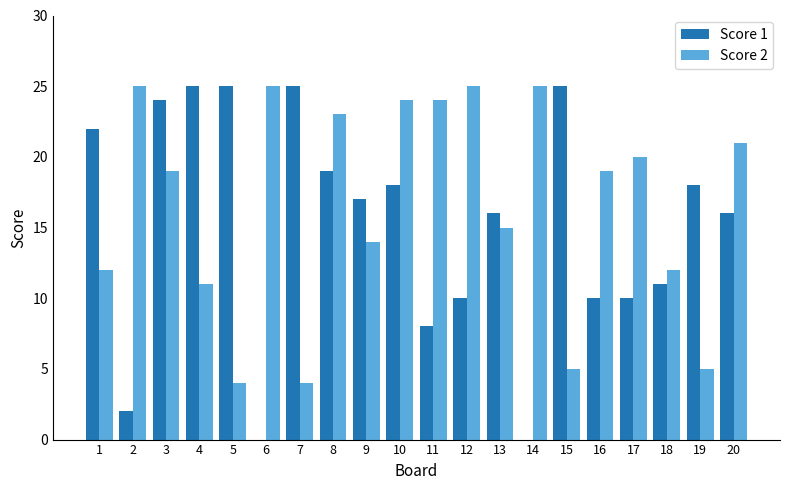

Does the chart contain stacked bars?

No